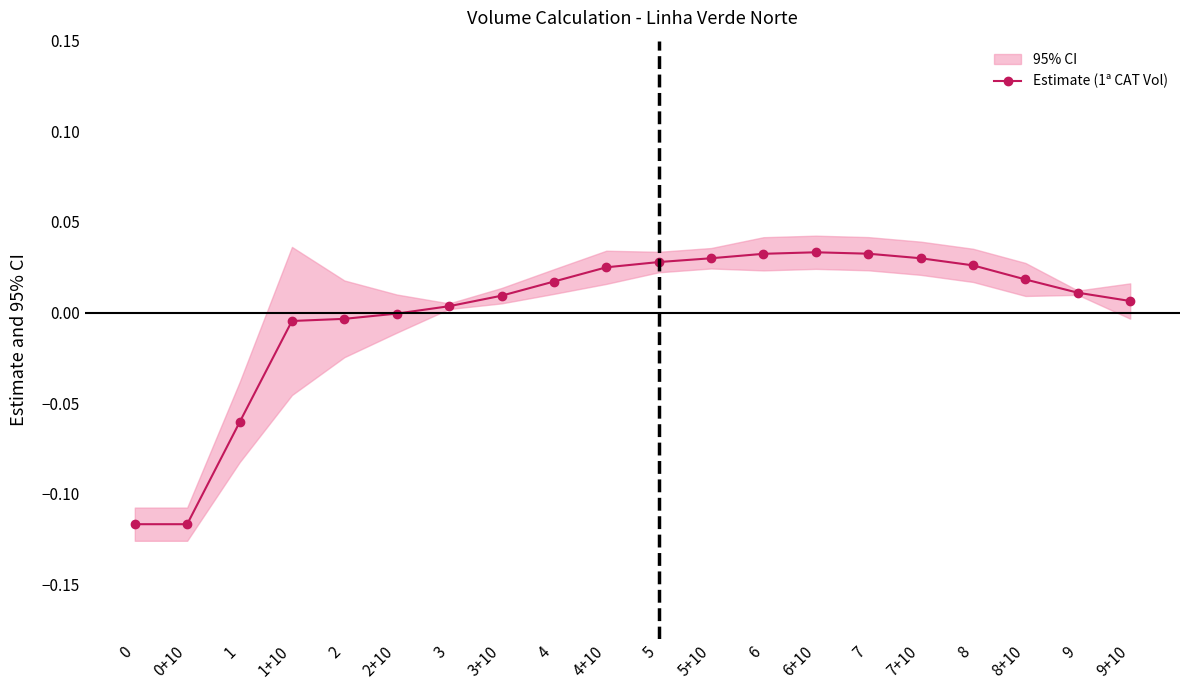

List the labels in order of value, largest first.

6+10, 7, 6, 7+10, 5+10, 5, 8, 4+10, 8+10, 4, 9, 3+10, 9+10, 3, 2+10, 2, 1+10, 1, 0, 0+10